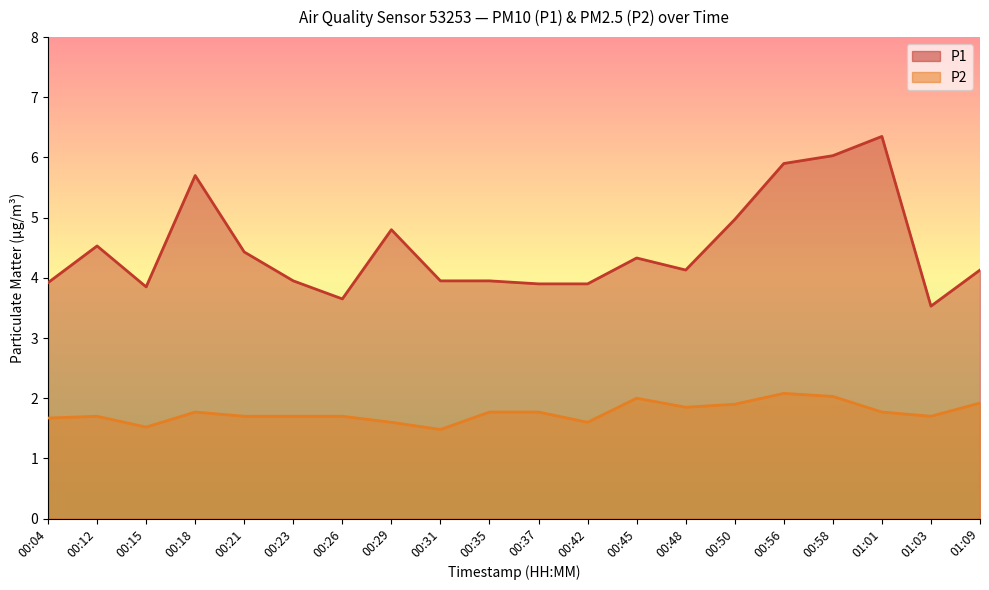

True or false: P1 has a value of 5.4 at 00:15.

False